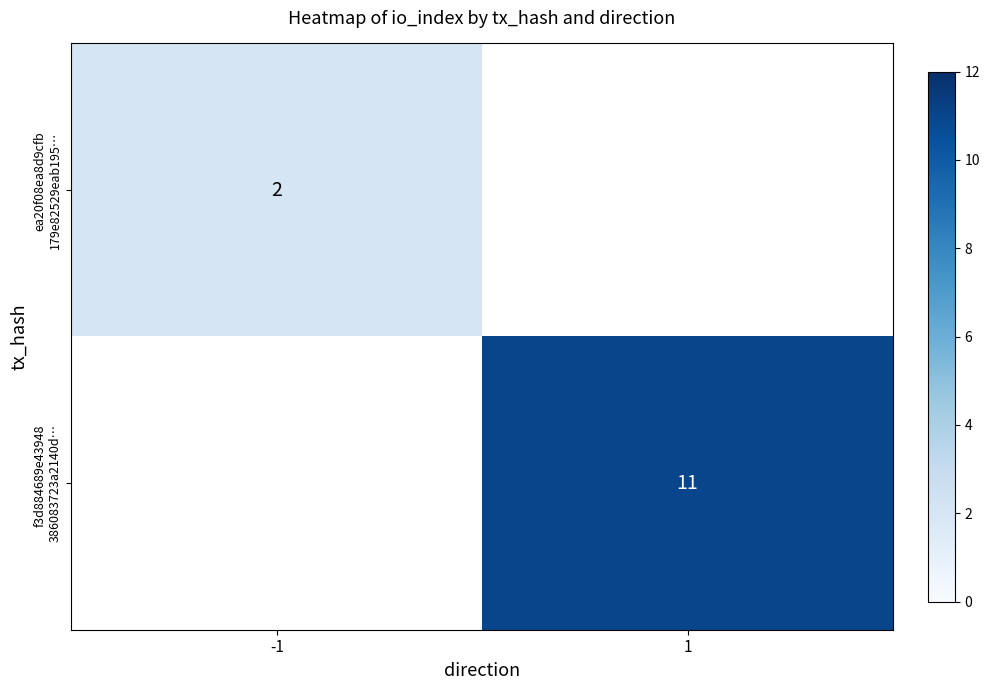

What is the smallest value displayed?

2.0